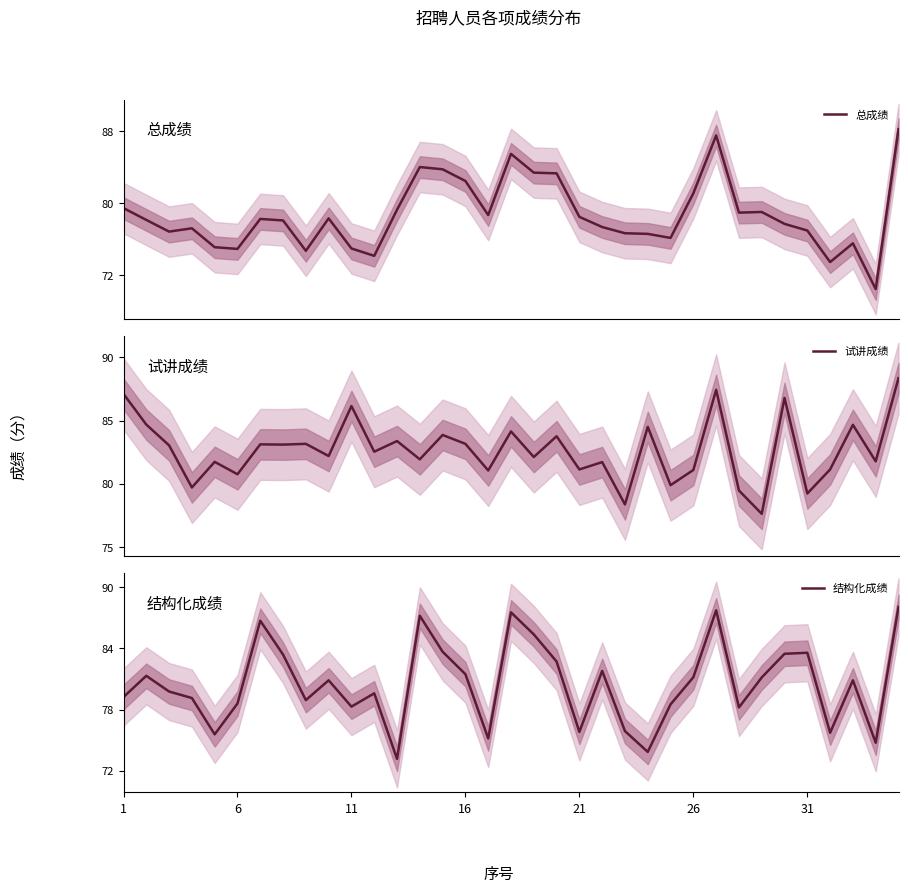

What are all the series names shown in the legend?

总成绩, 试讲成绩, 结构化成绩